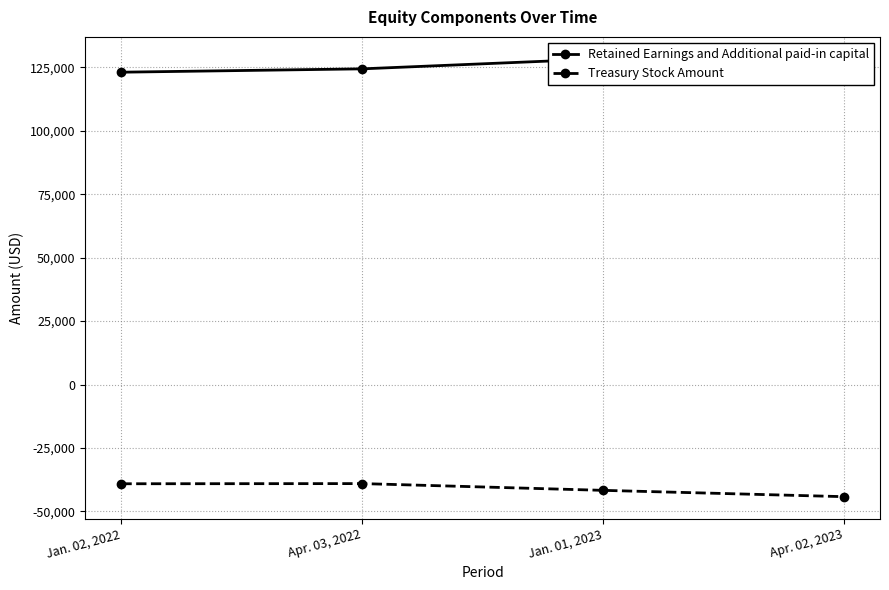

What is the value of the Retained Earnings and Additional paid-in capital point at the 3rd from the left?

128345